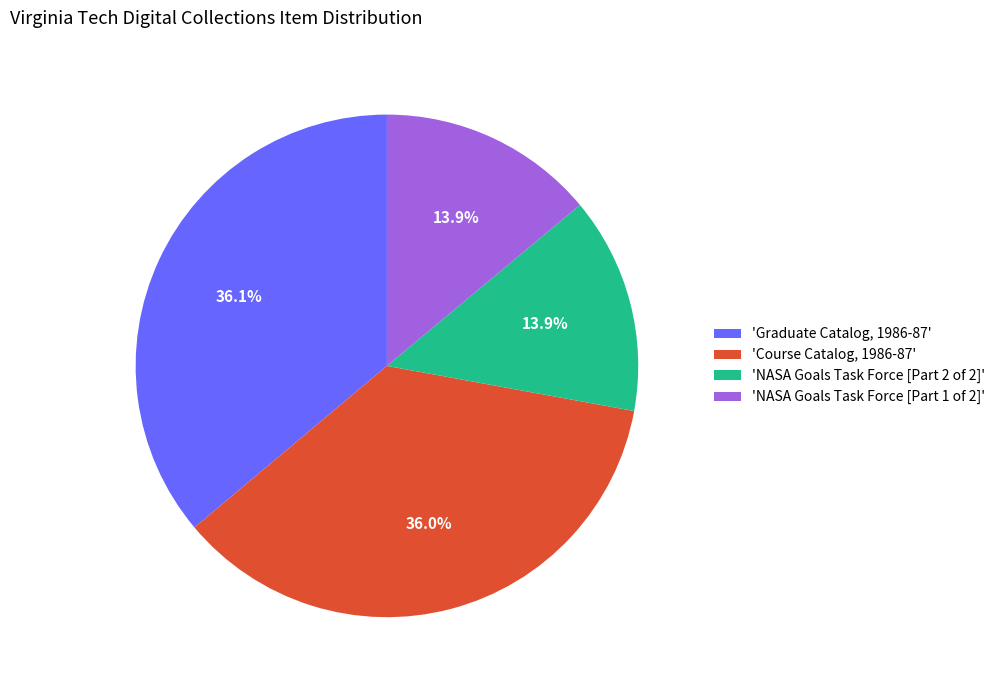

Between 'NASA Goals Task Force [Part 2 of 2]' and 'Graduate Catalog, 1986-87', which is larger?

'Graduate Catalog, 1986-87'